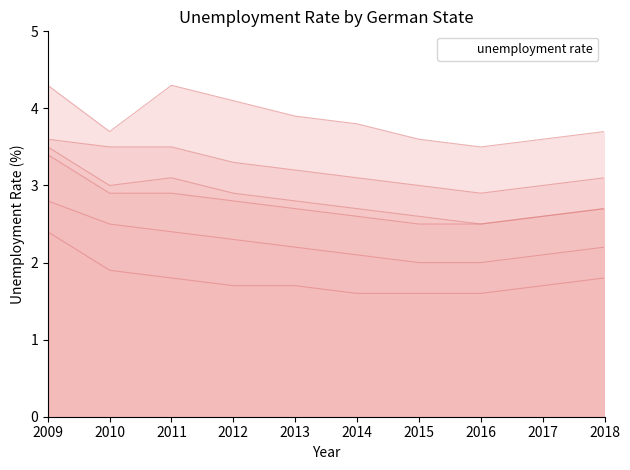

Which category has the highest value across all series?

2009